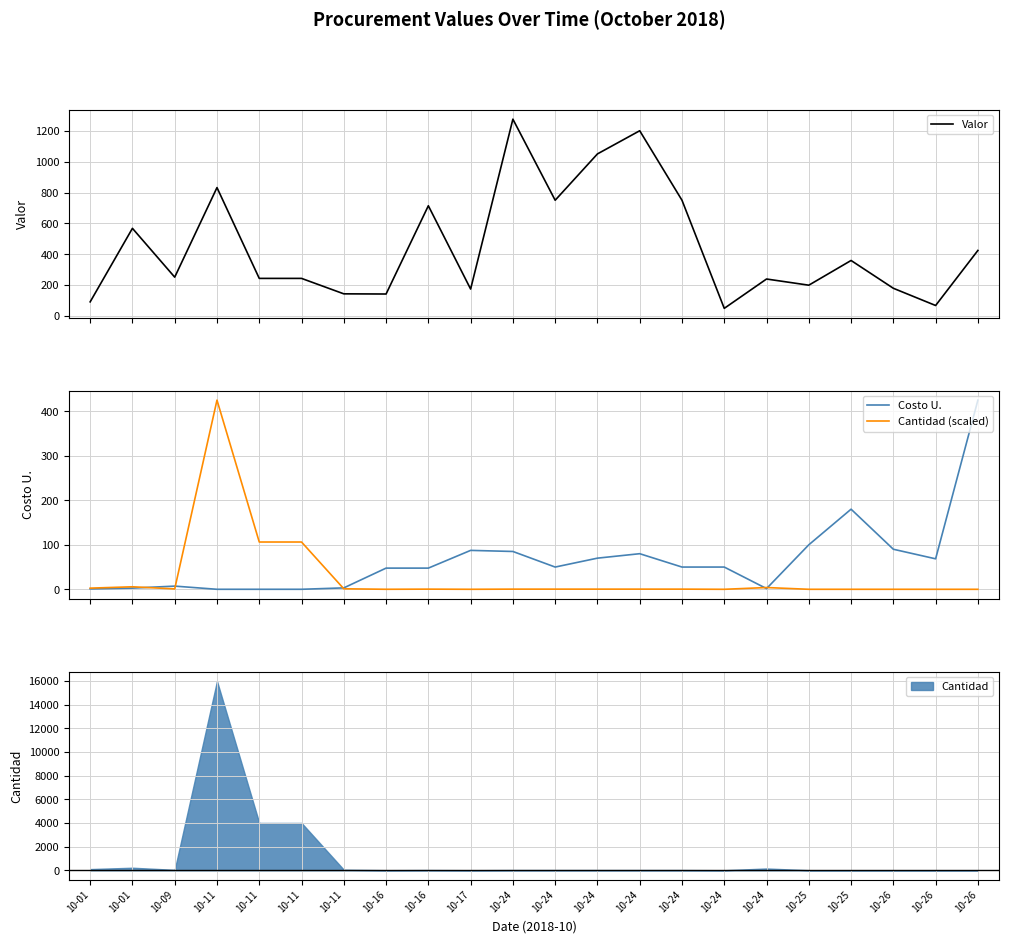

What is the total value across all series at 10-24?

1360.4